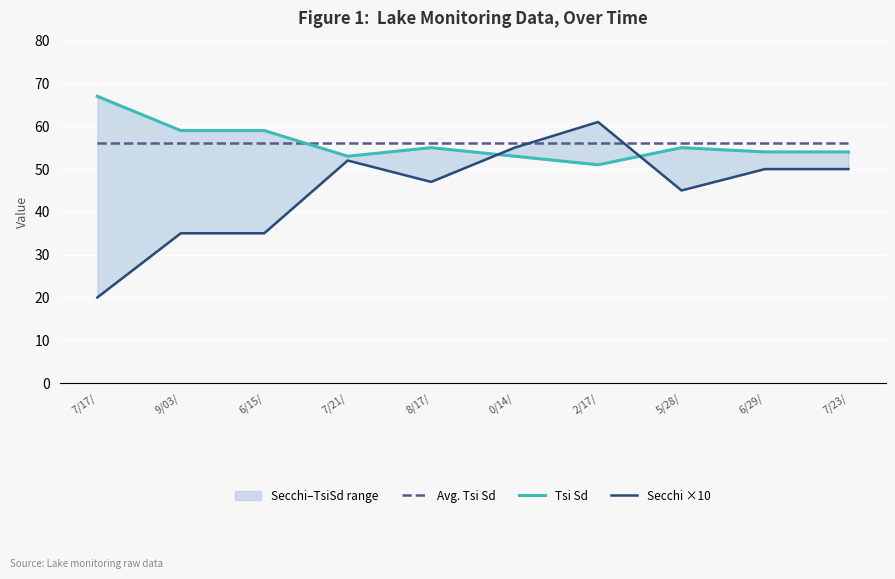

In Tsi Sd, how many points are higher than both neighbors (excluding endpoints)?

2